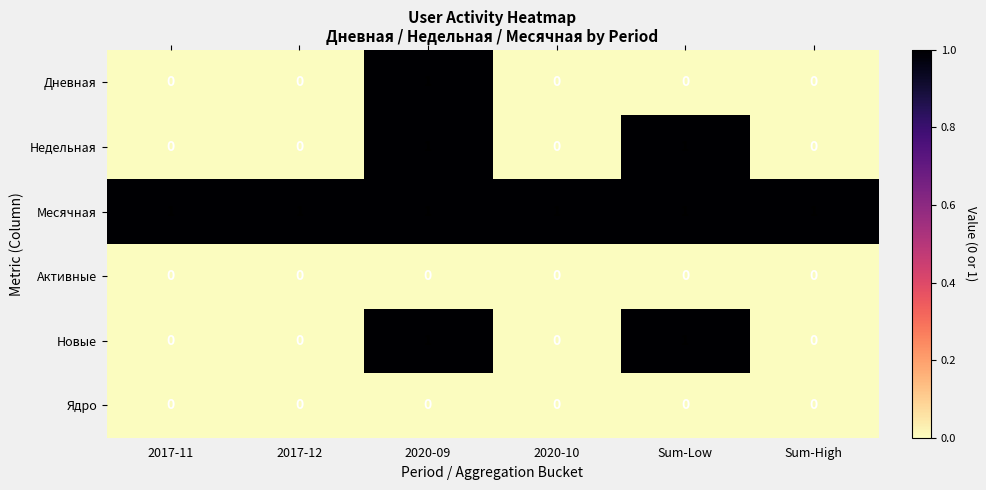

The value of Дневная at Sum-High is -1. True or false?

False